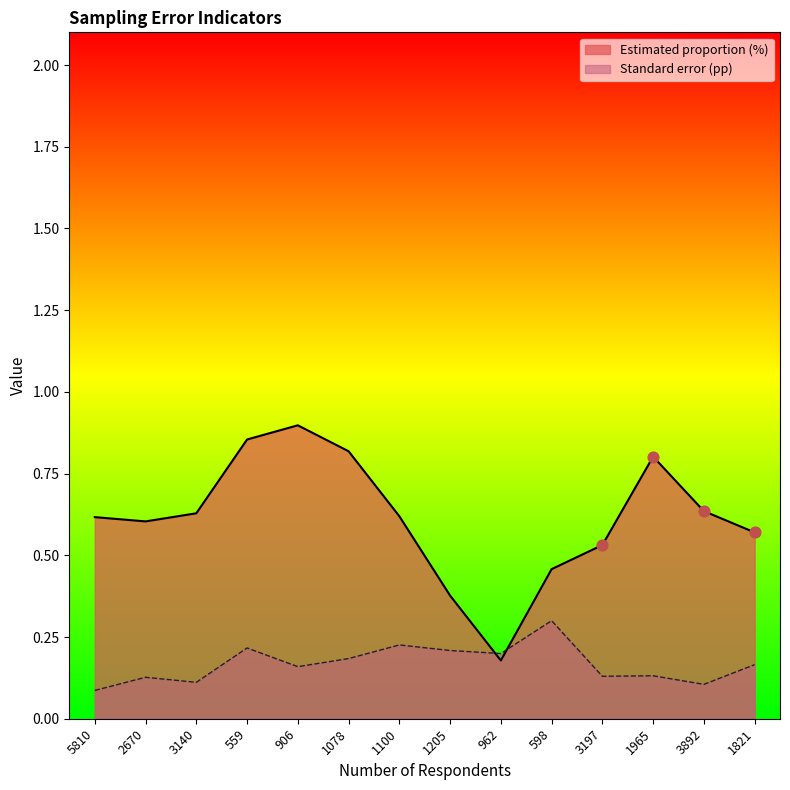

Which series contains the lowest Y value?

Standard error (pp)